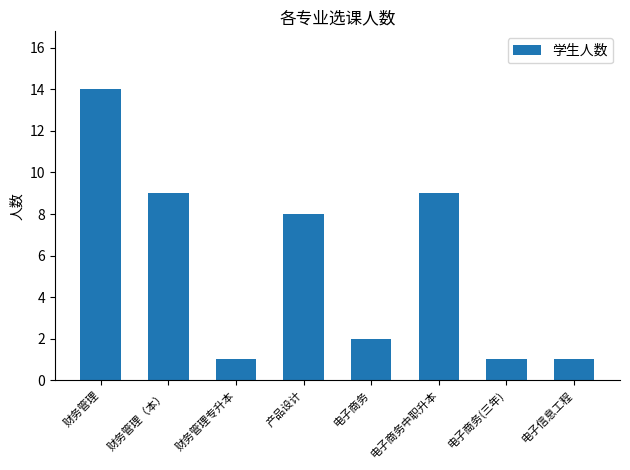

Which label corresponds to the largest value in the chart?

财务管理